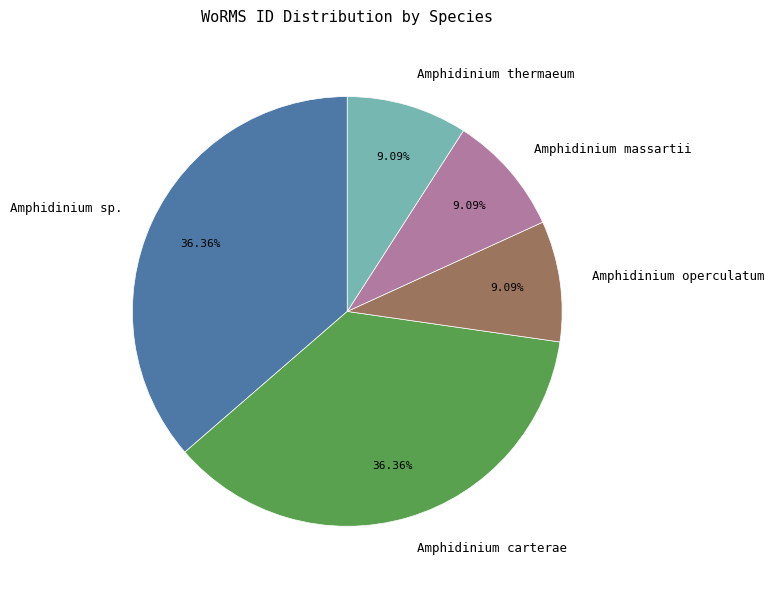

Do Amphidinium massartii and Amphidinium operculatum together represent more than half of the pie?

No